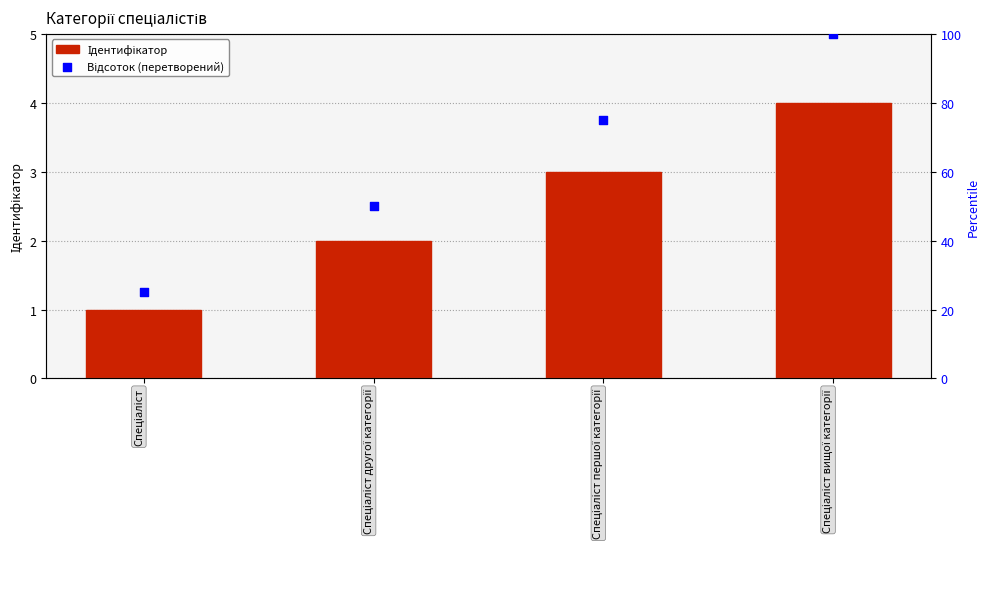

At which category is the sum across all series the highest?

Спеціаліст вищої категорії